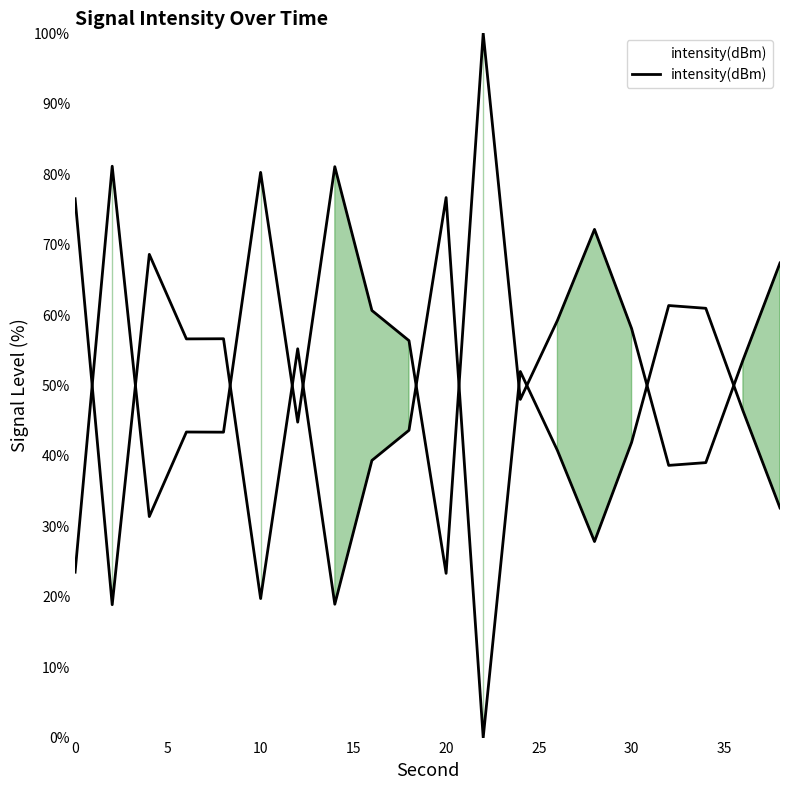

True or false: there are more than 1 points higher than both neighbors.

True